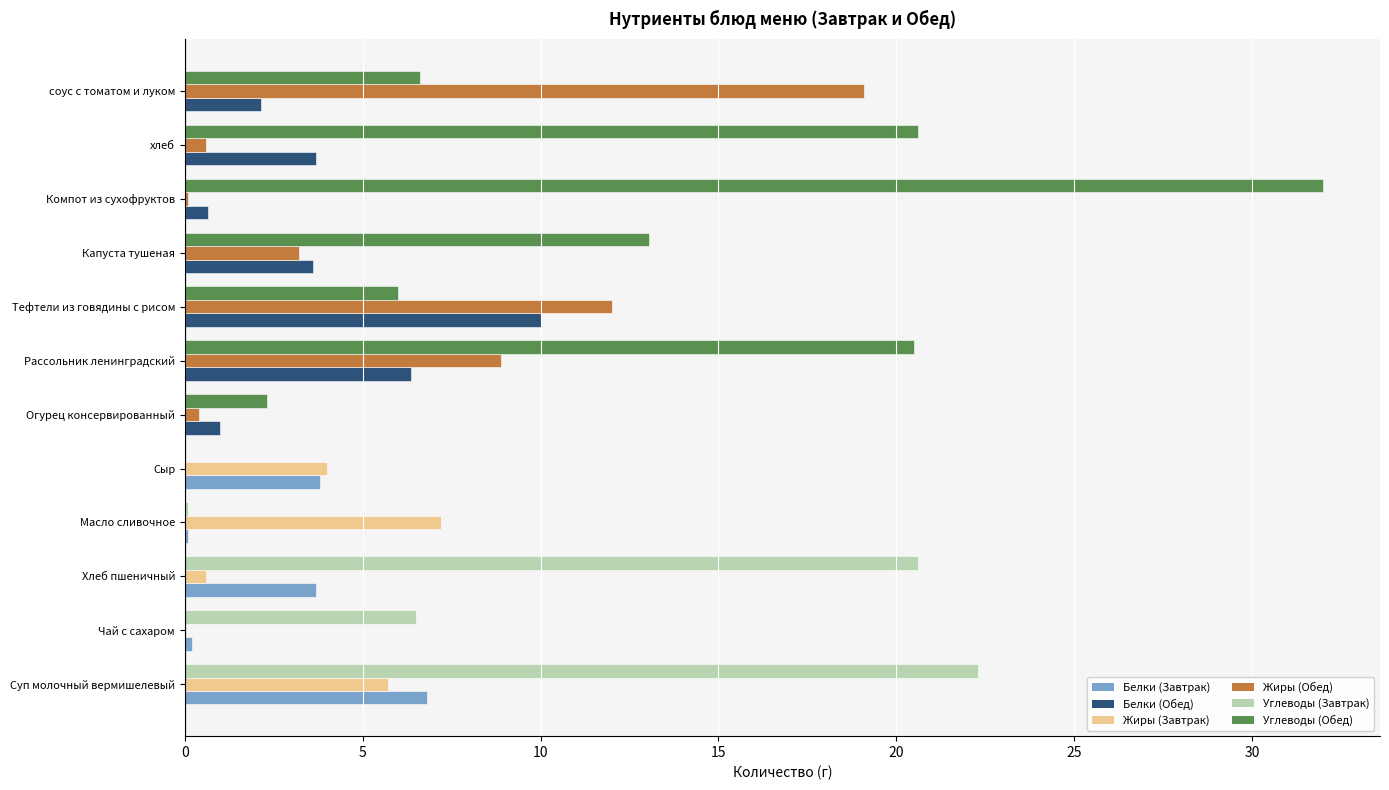

Which label corresponds to the largest value in the chart?

Компот из сухофруктов